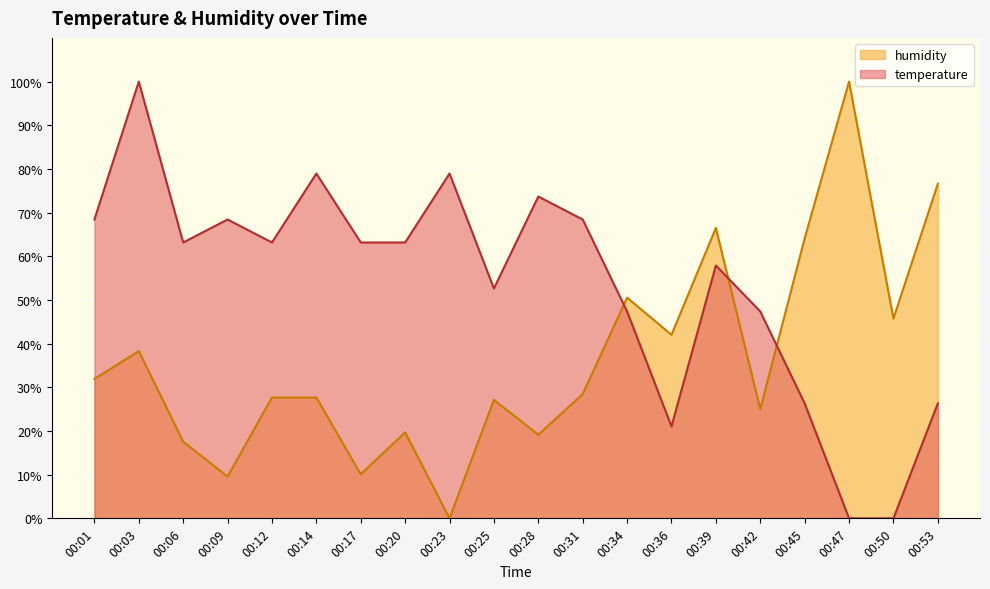

At which label is temperature closest to 50?

00:25